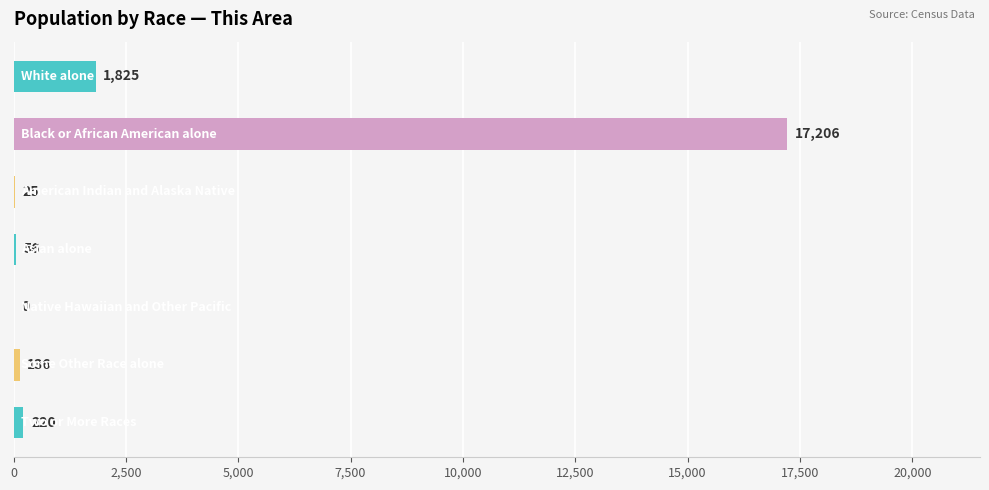

What is the maximum value shown in the chart?

17206